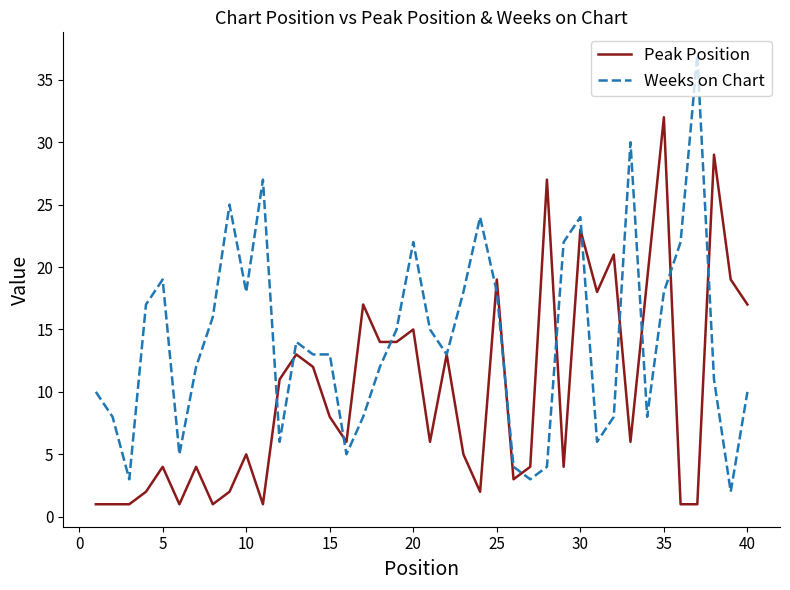

What is the minimum value for Weeks on Chart?

2